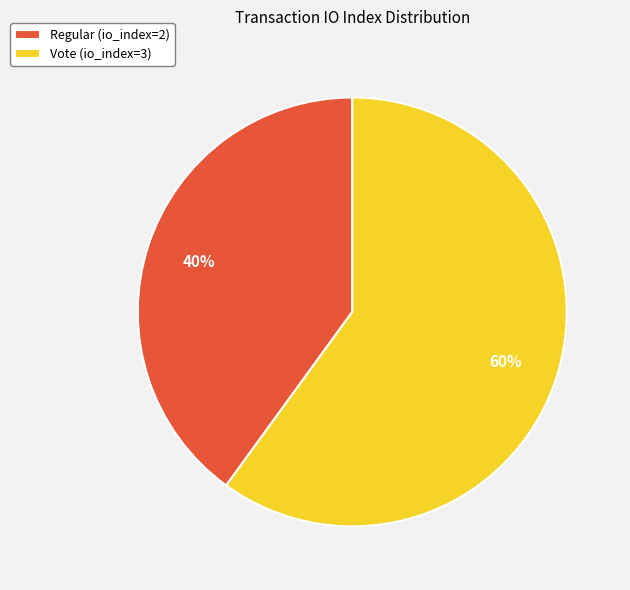

How many slices are in this pie chart?

2